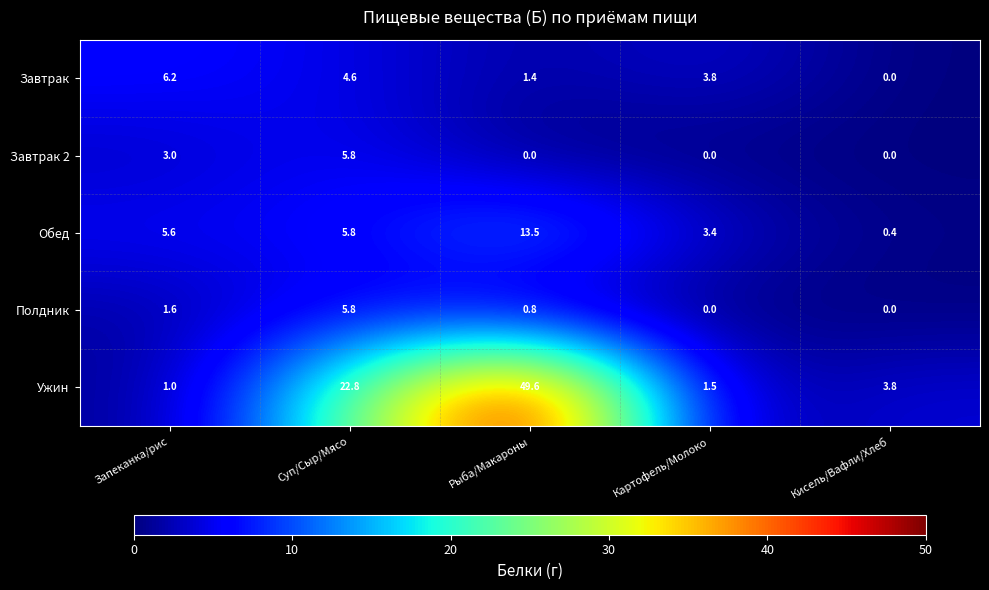

What is the difference between the Обед values at Картофель/Молоко and Запеканка/рис?

2.2